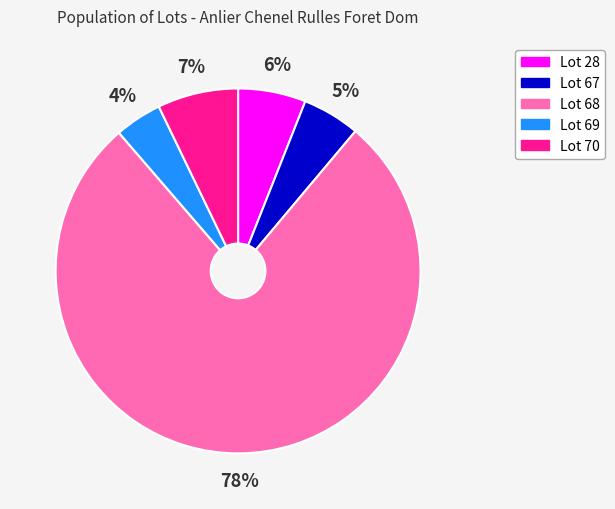

What is the smallest slice in the pie chart?

Lot 69